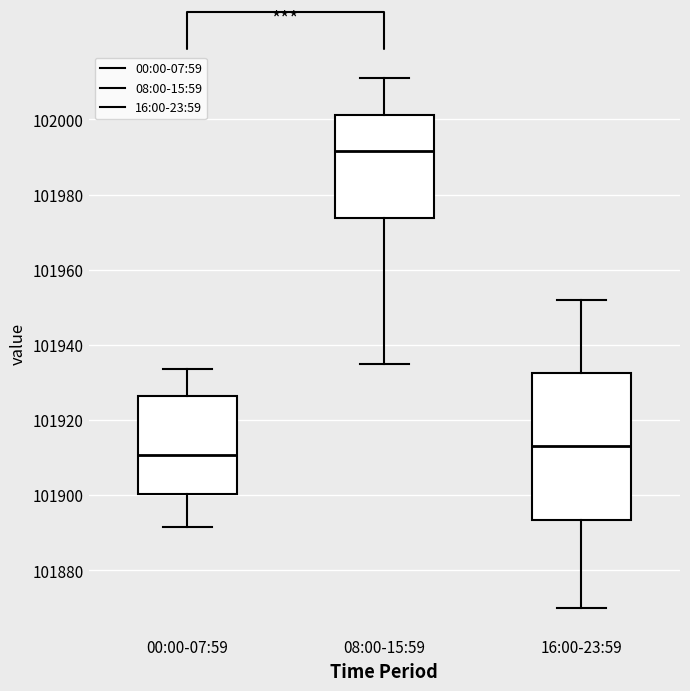

Which box's median line is the lowest?

00:00-07:59